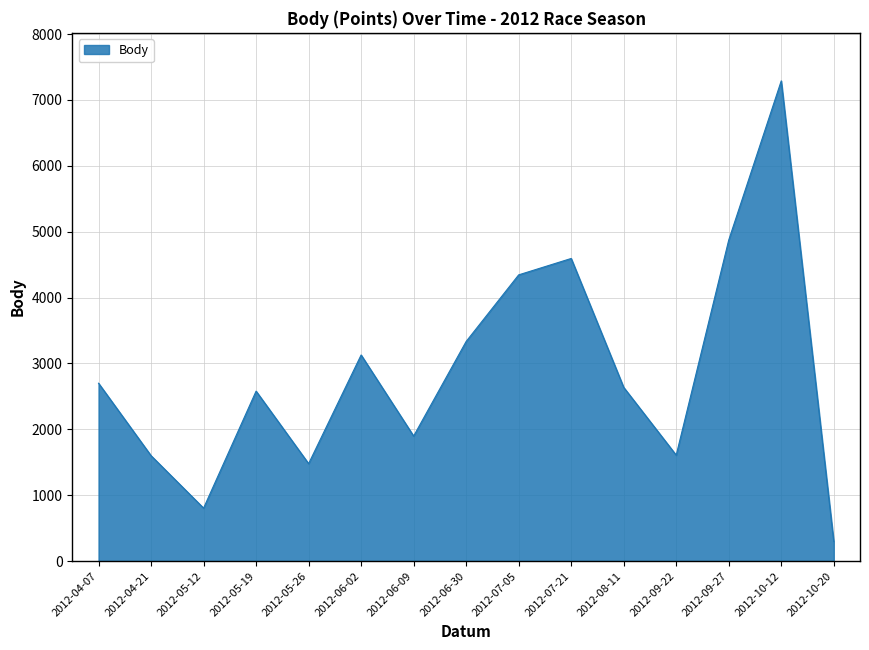

What is the difference between the values at 2012-05-26 and 2012-10-20?

1182